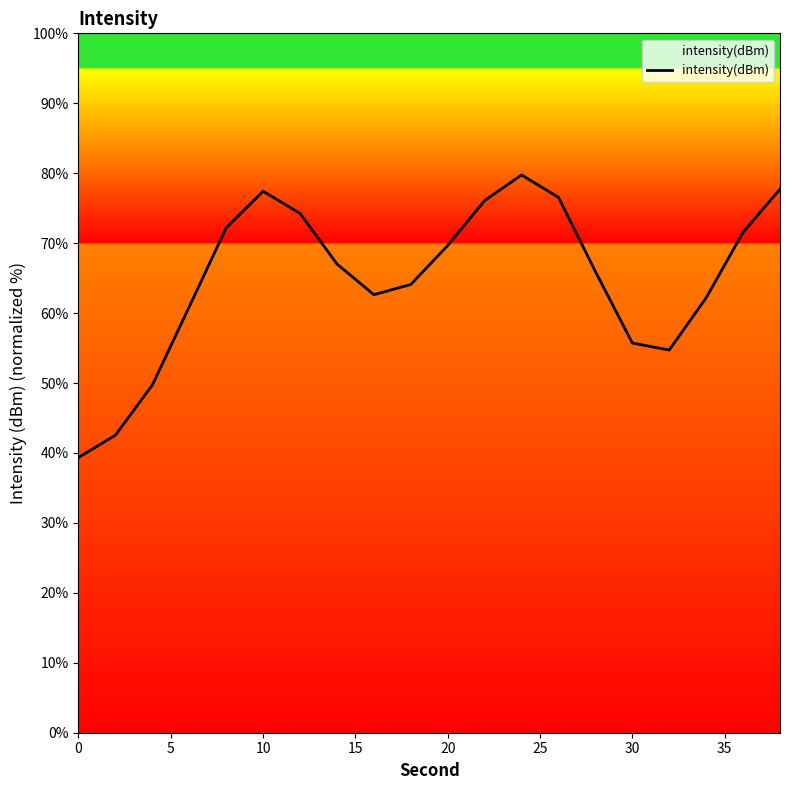

What is the greatest value displayed?

79.7